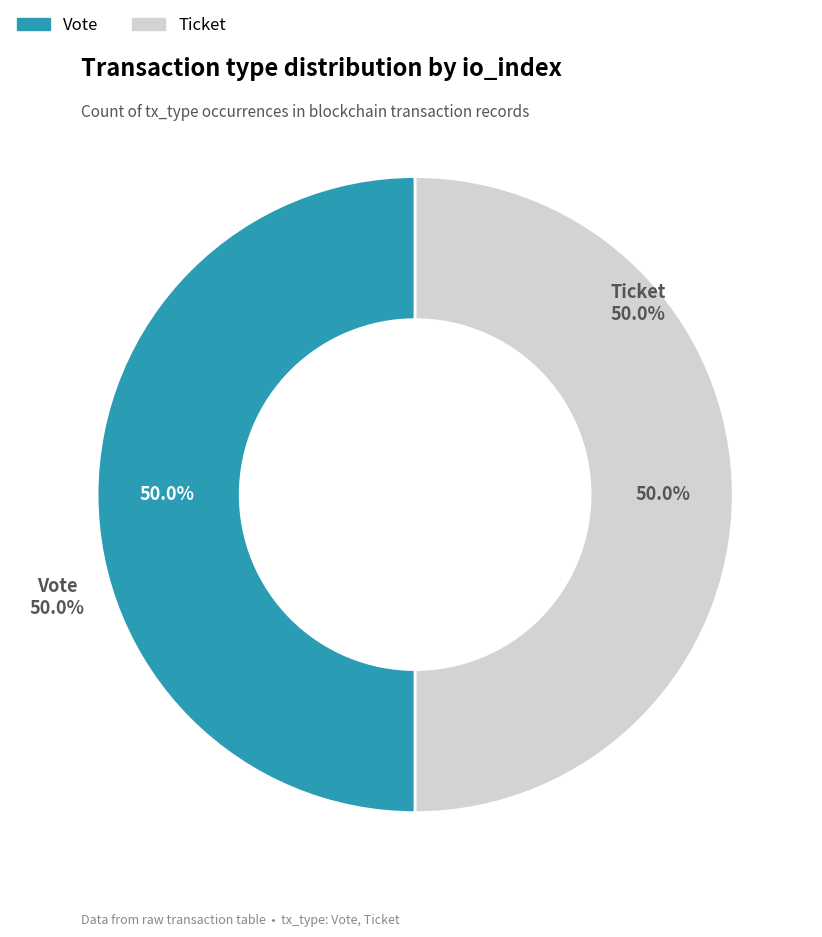

Is the sum of Ticket and Vote greater than half?

Yes